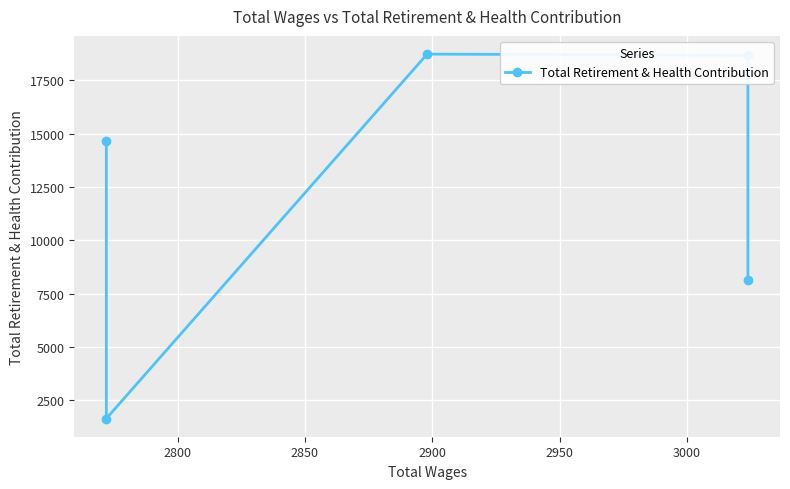

What is the minimum value shown in the chart?

1638